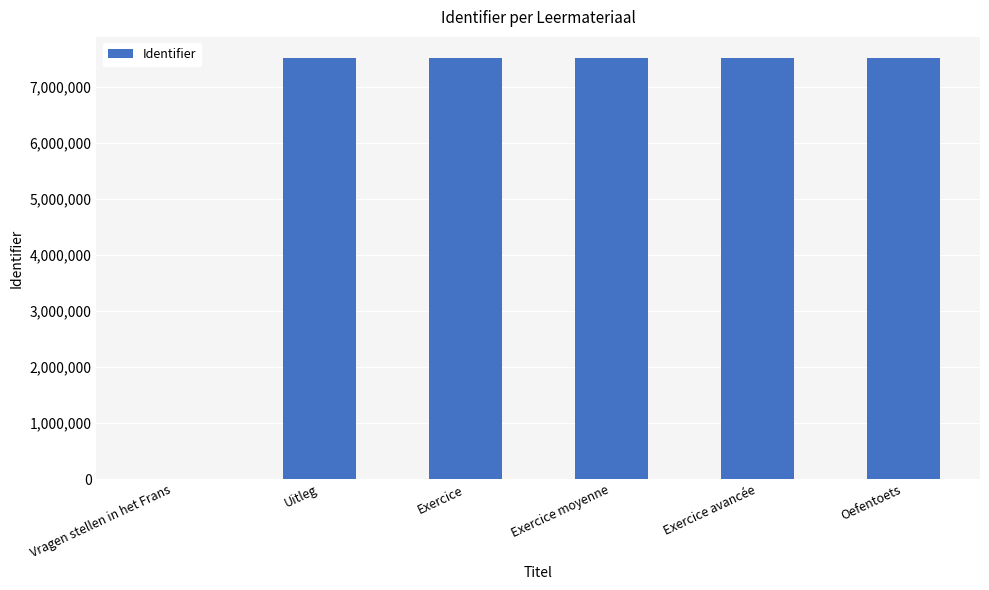

How many values are above zero?

5